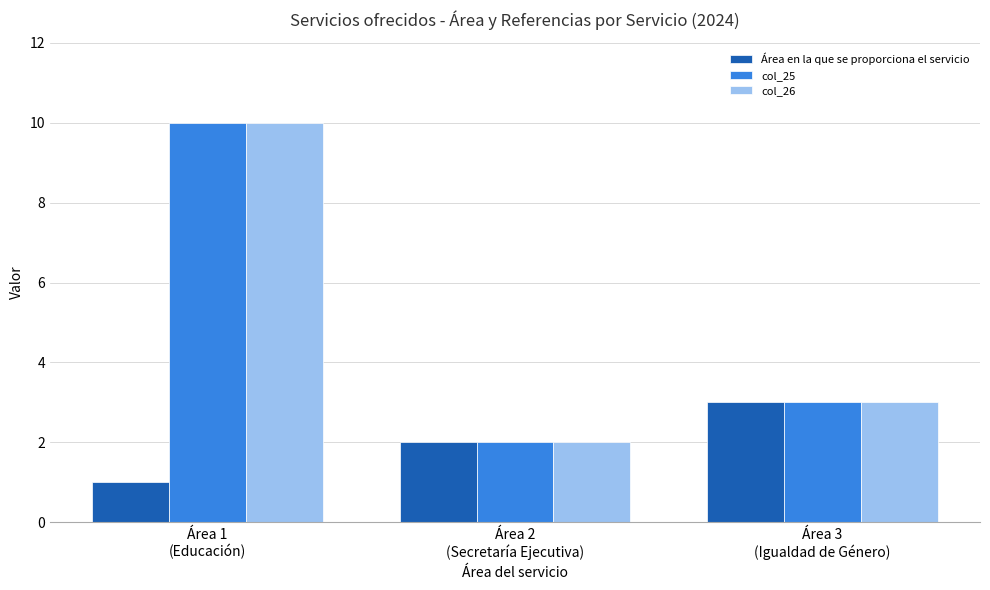

How many bars are there in total?

9